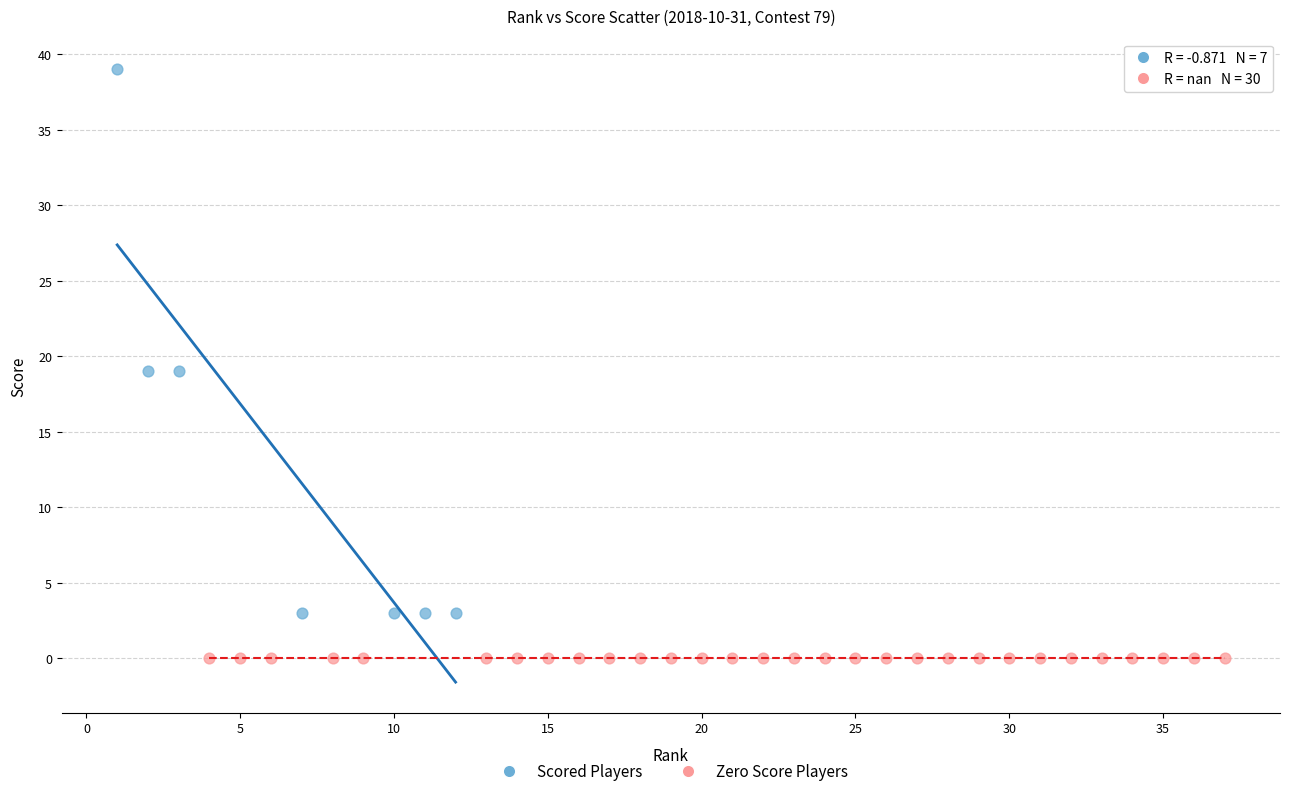

Which series reaches the minimum Y coordinate?

Zero Score Players